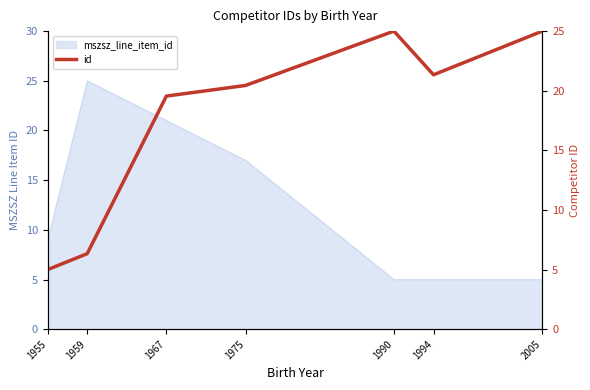

Reading left to right, extract all data points from this chart.

5.0	6.3	19.6	20.4	25.0	21.3	25.0